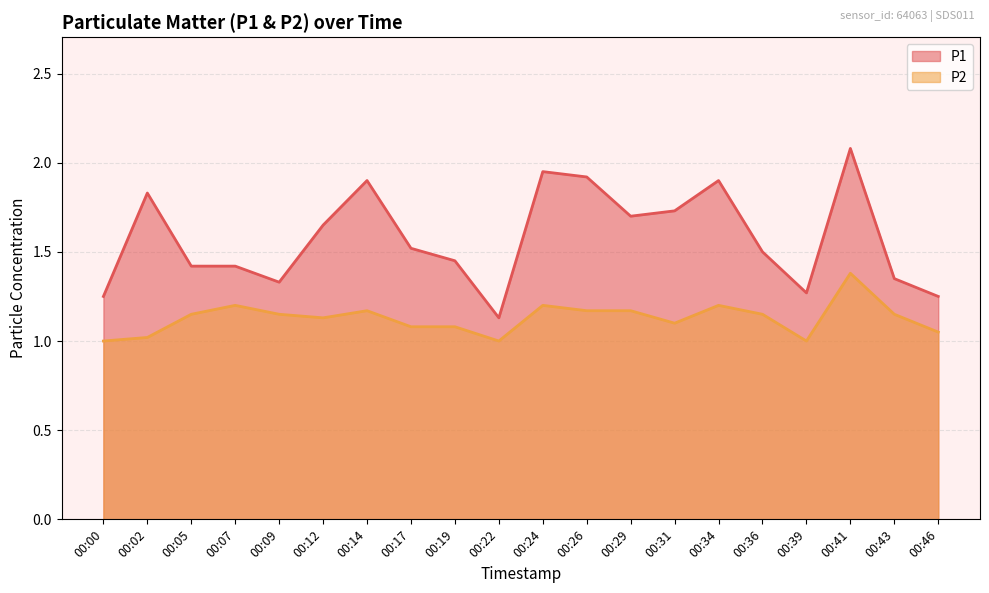

What is the value of the P2 point at the 6th from the left?

1.1